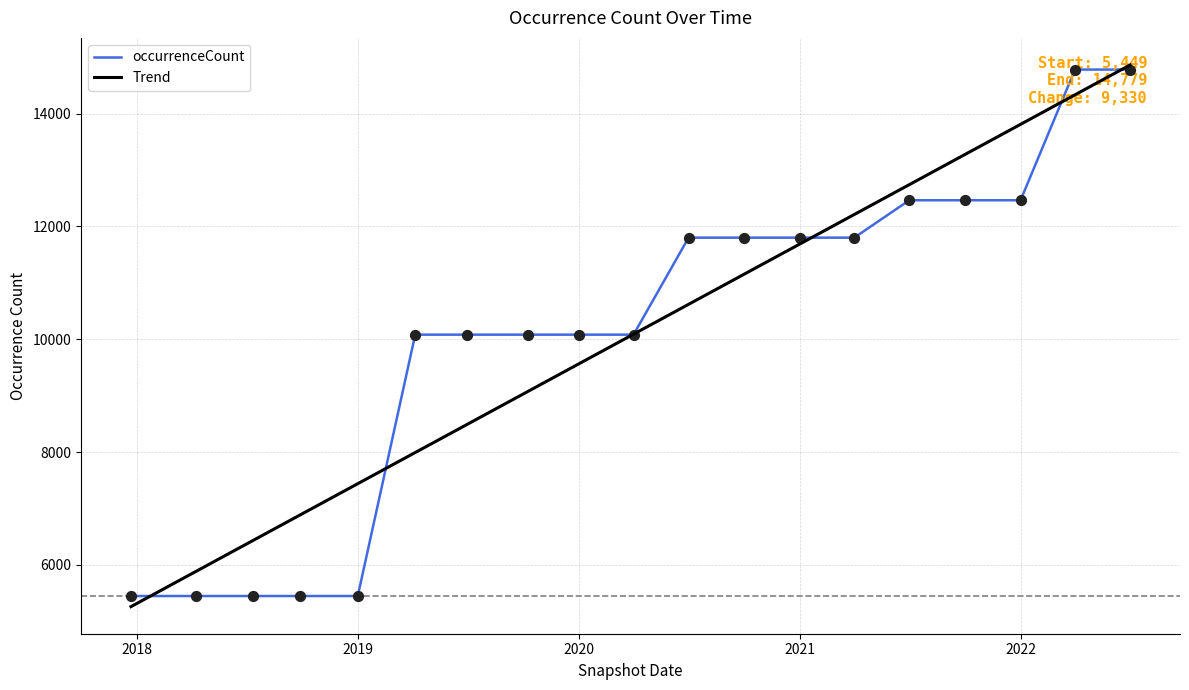

What is the highest value of the occurrenceCount series?

14779.0